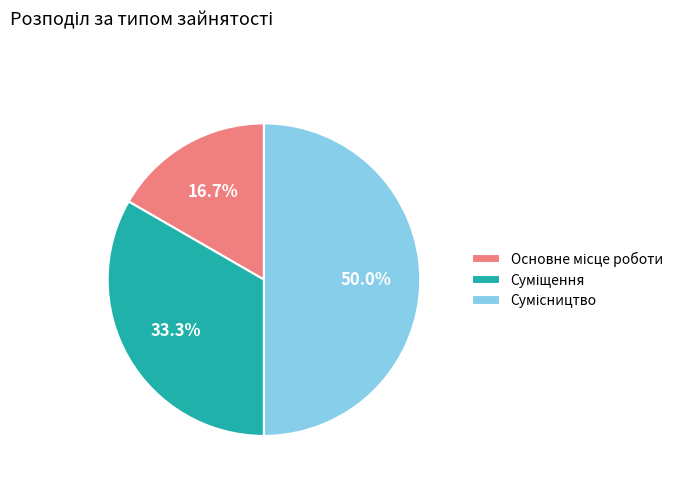

Count the number of slices in the pie.

3